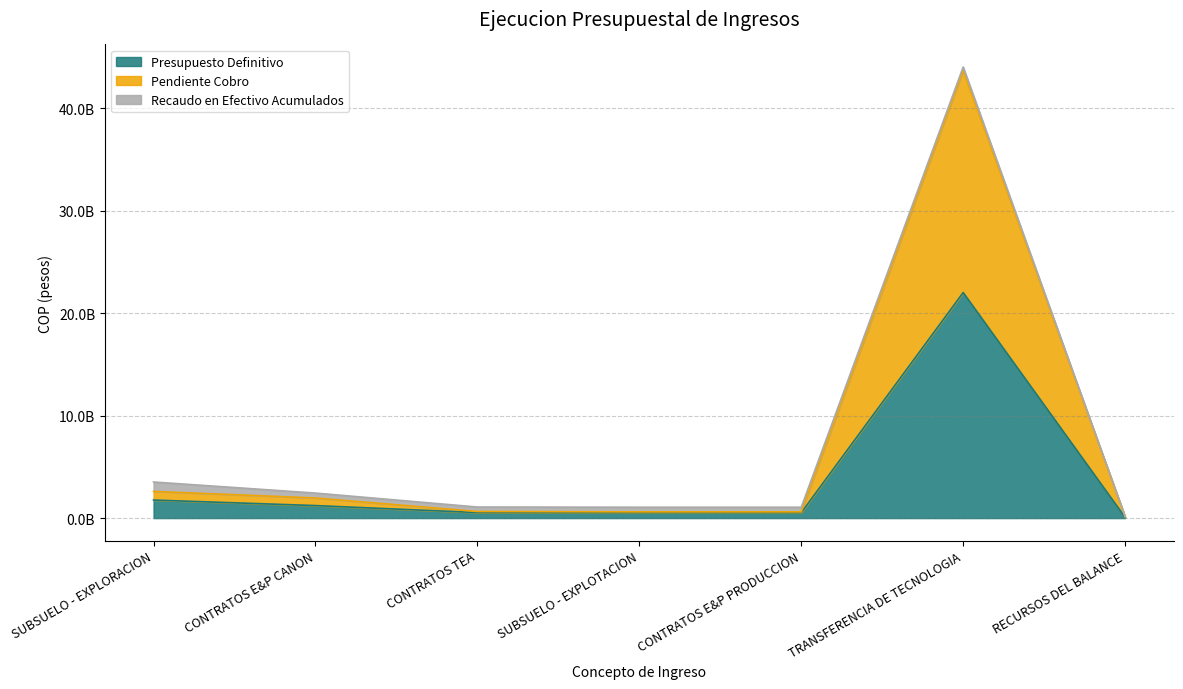

Is it true that Presupuesto Definitivo equals 876625452.5 at CONTRATOS TEA?

False